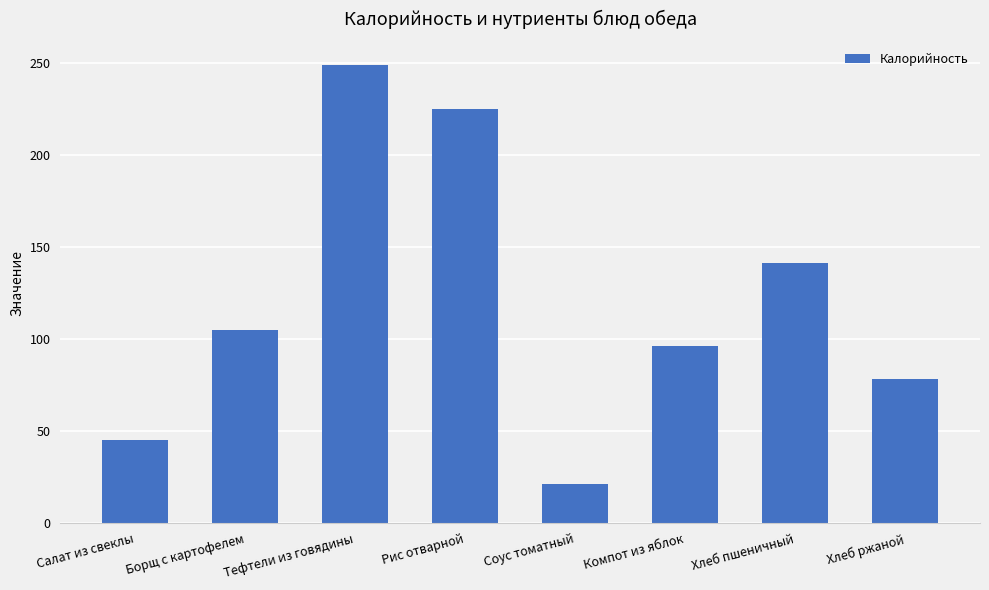

Reading left to right, transcribe all the data shown in this chart.

45.2	105.2	249.0	225.2	21.5	96.0	141.2	78.3